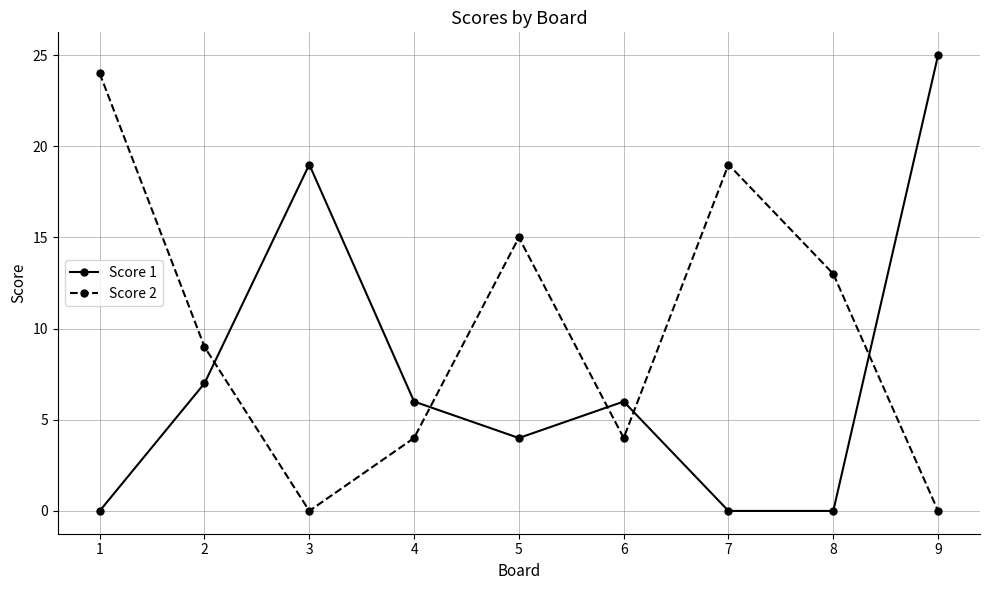

Rank the series by their maximum value, from lowest to highest.

Score 2, Score 1